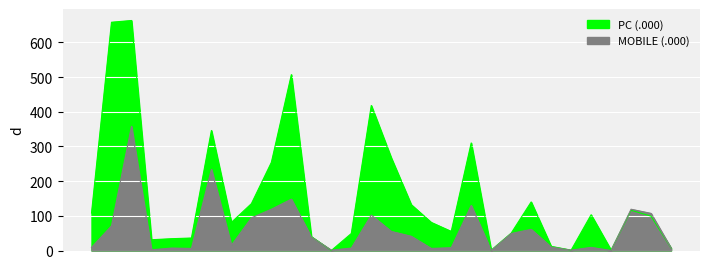

List the series in order of their peak value, lowest first.

MOBILE (.000), PC (.000)